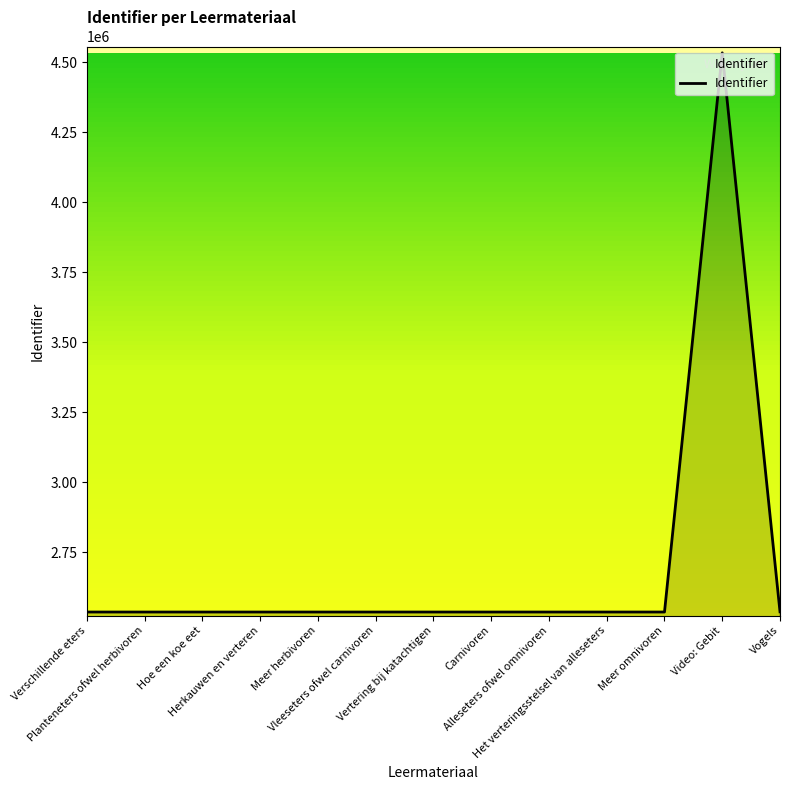

What is the ratio of the value at Vogels to the value at Vertering bij katachtigen?

1.0